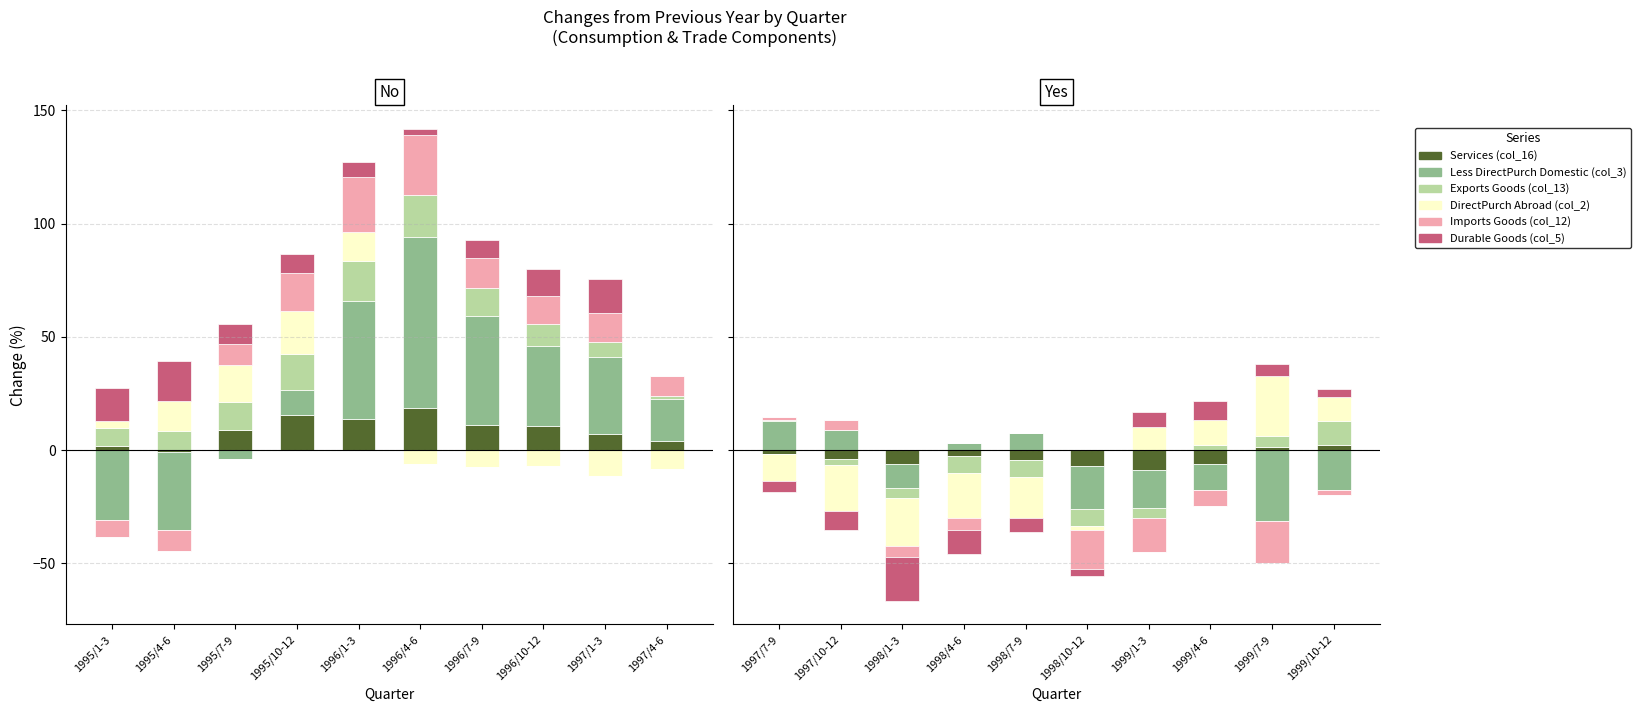

What position from the left is 1996/4-6?

6